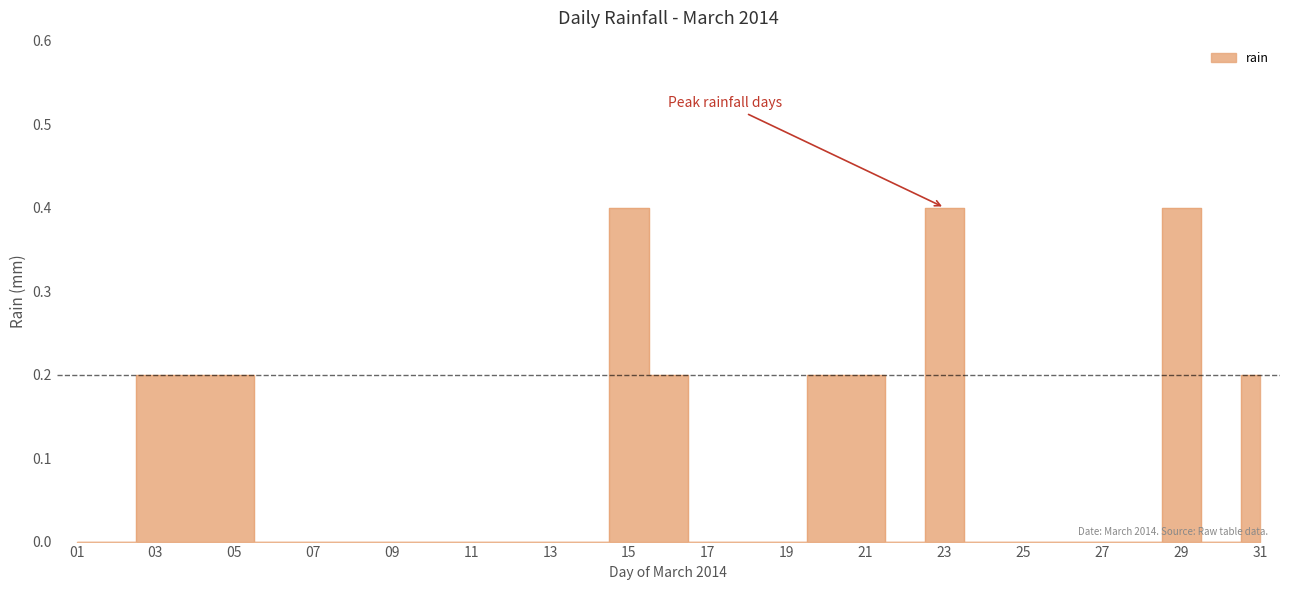

How many points are higher than both their immediate neighbors (excluding endpoints)?

3